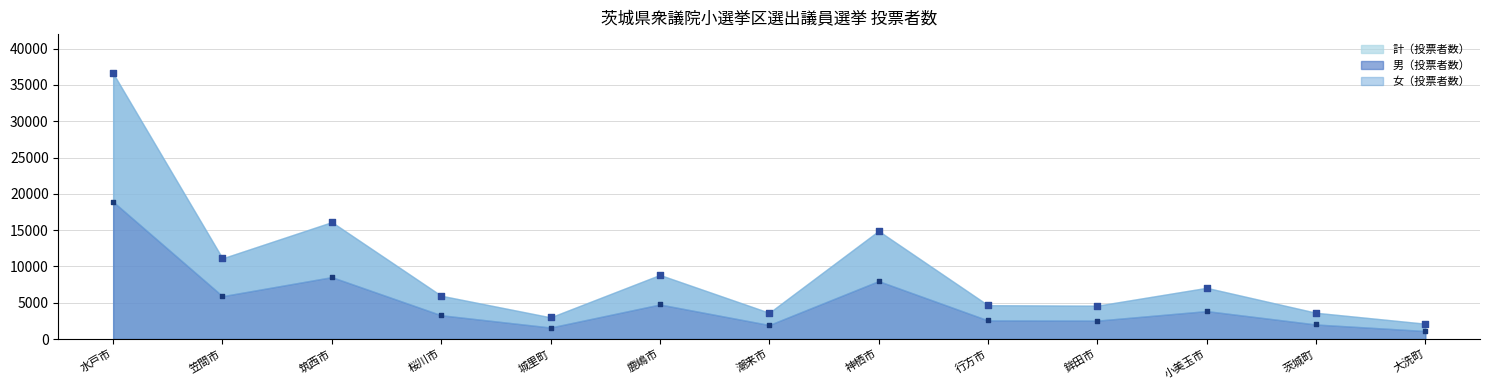

At which category is the sum across all series the highest?

水戸市